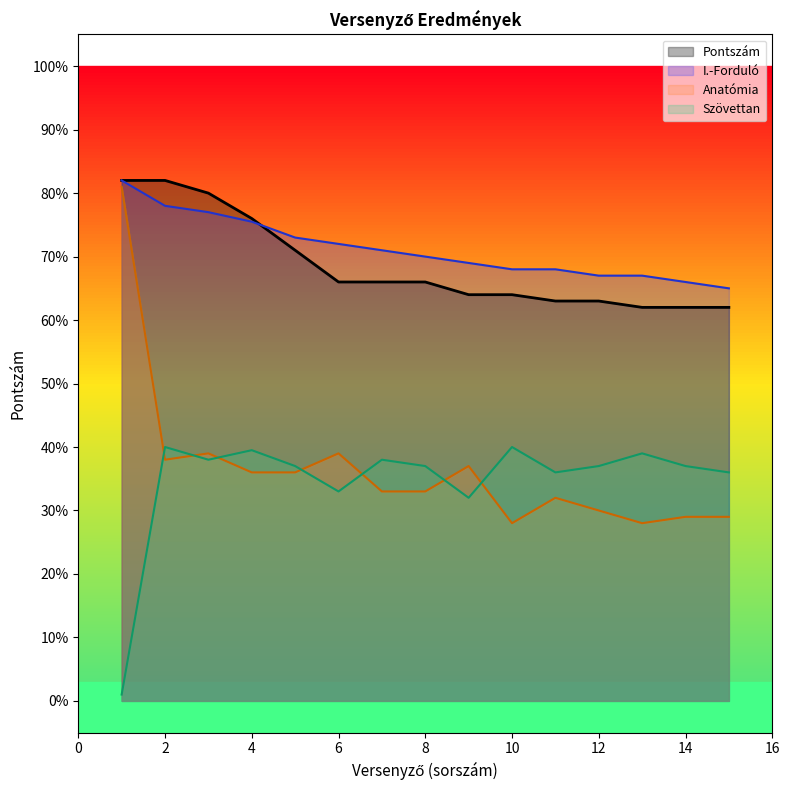

At how many categories does at least one series exceed 49?

15